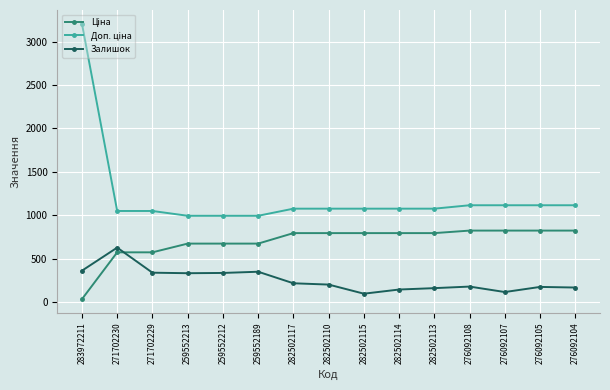

What is the difference between the second highest and minimum values in the Залишок series?

265.0